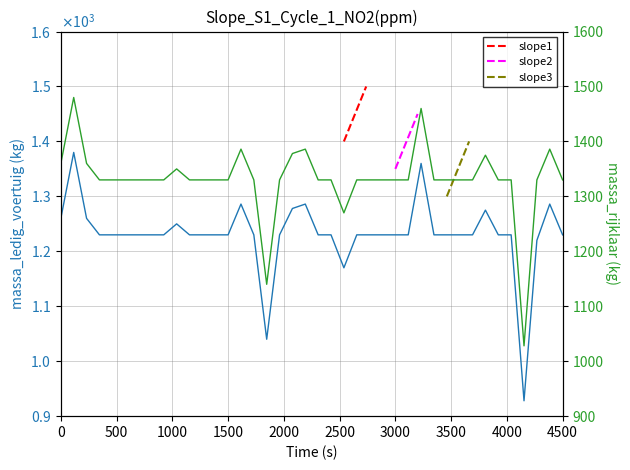

True or false: massa_rijklaar and massa_ledig_voertuig cross at least once.

False